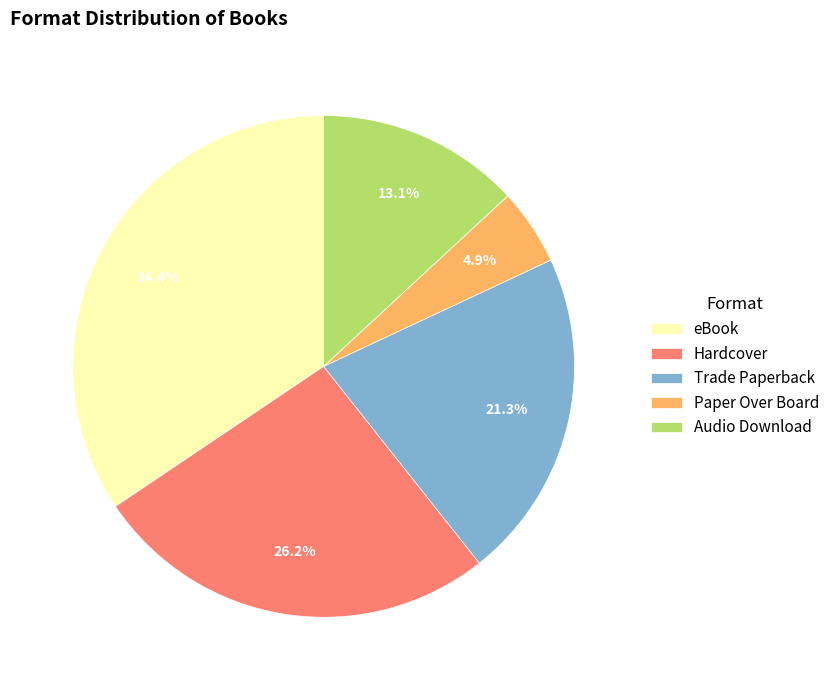

What is the ratio of the value at Trade Paperback to the value at Audio Download?

1.6